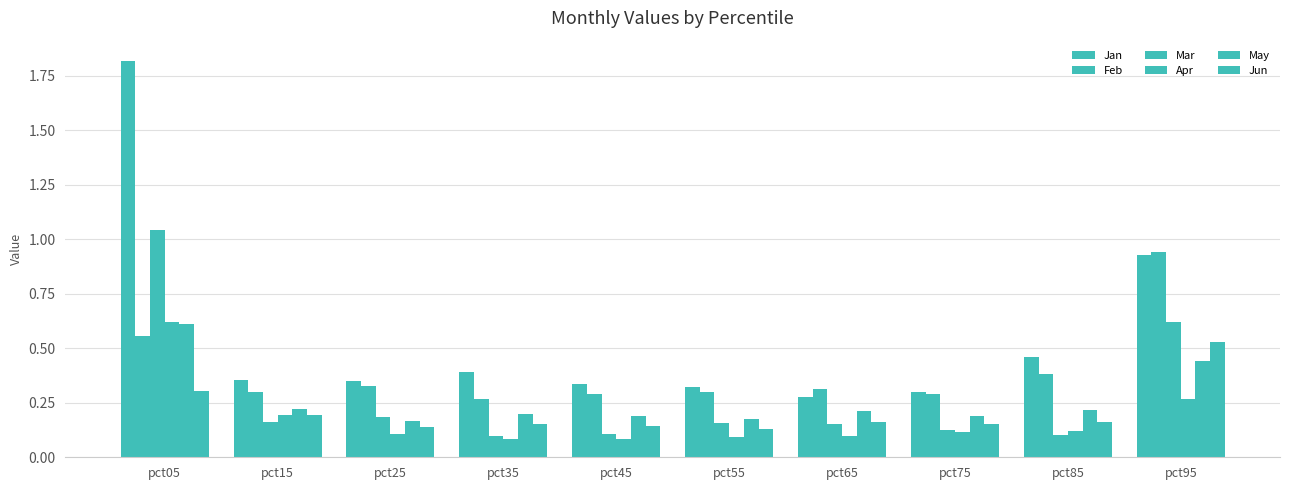

At which category is the sum across all series the highest?

pct05